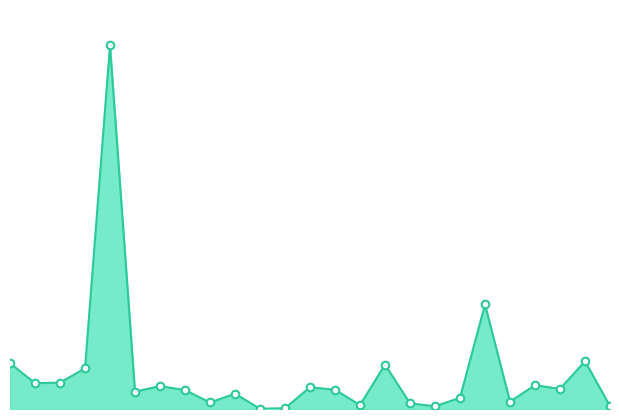

Does the chart have visible grid lines?

No